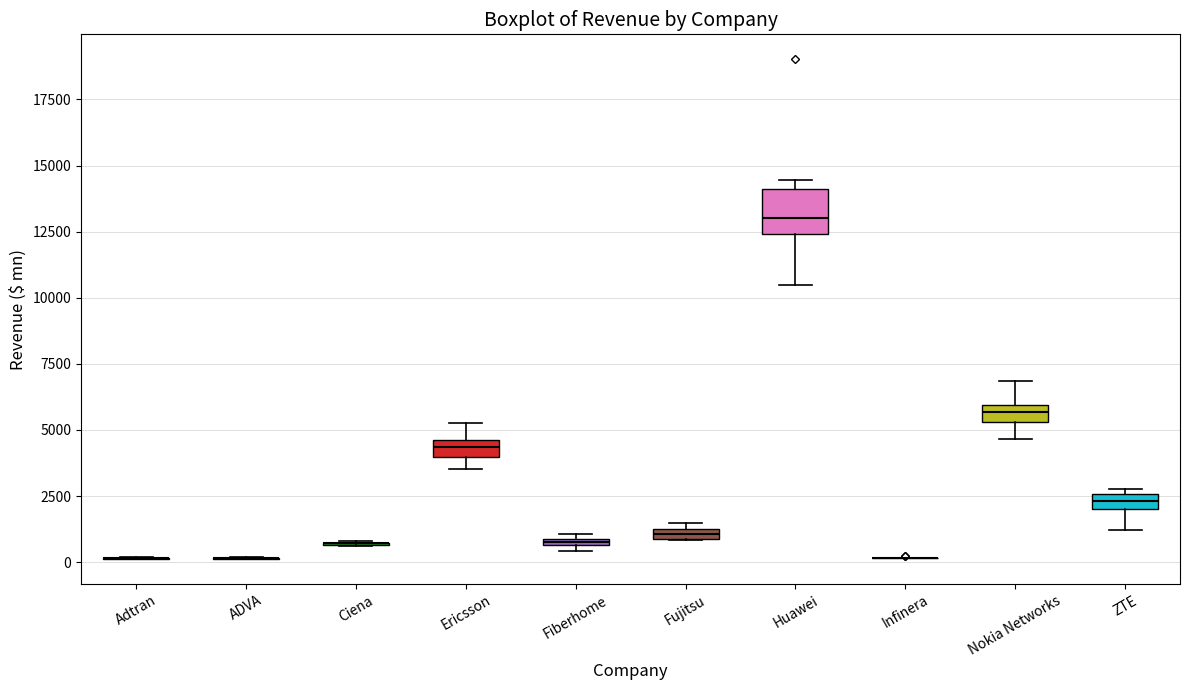

Which box is the tallest, from its lower edge to its upper edge?

Huawei